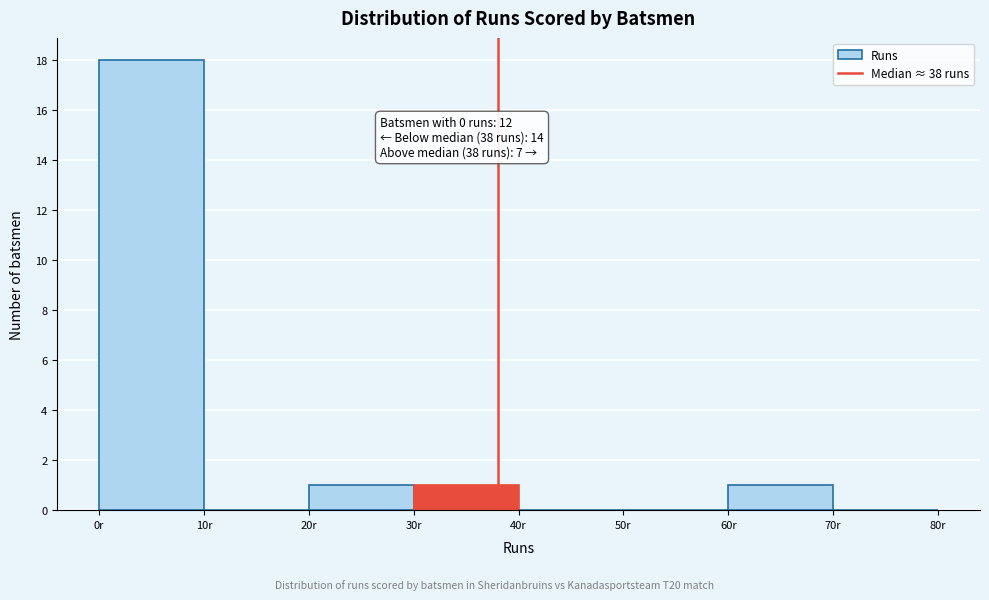

Which range on the x-axis has the tallest bar?

0 to 10